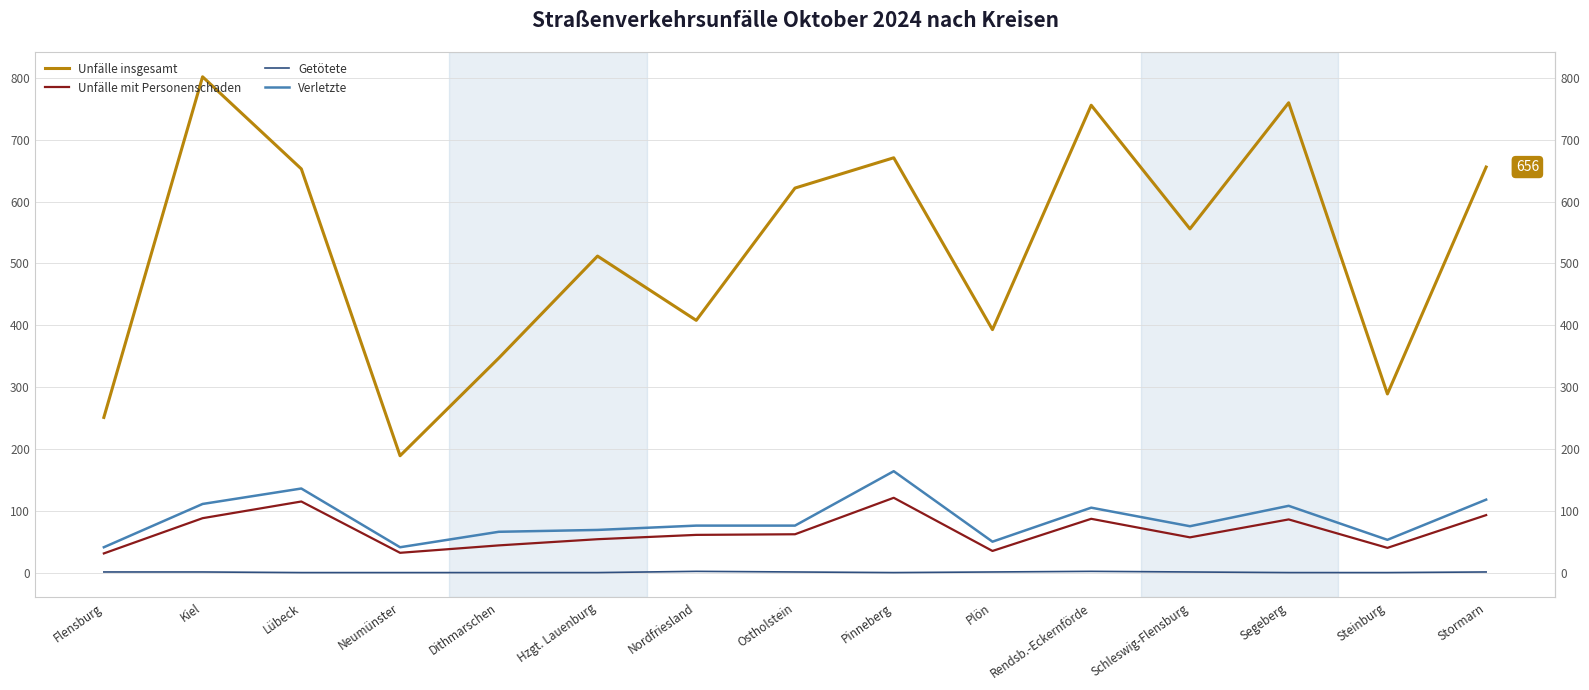

List the labels in order of Unfälle insgesamt value, smallest first.

Neumünster, Flensburg, Steinburg, Dithmarschen, Plön, Nordfriesland, Hzgt. Lauenburg, Schleswig-Flensburg, Ostholstein, Lübeck, Stormarn, Pinneberg, Rendsb.-Eckernförde, Segeberg, Kiel